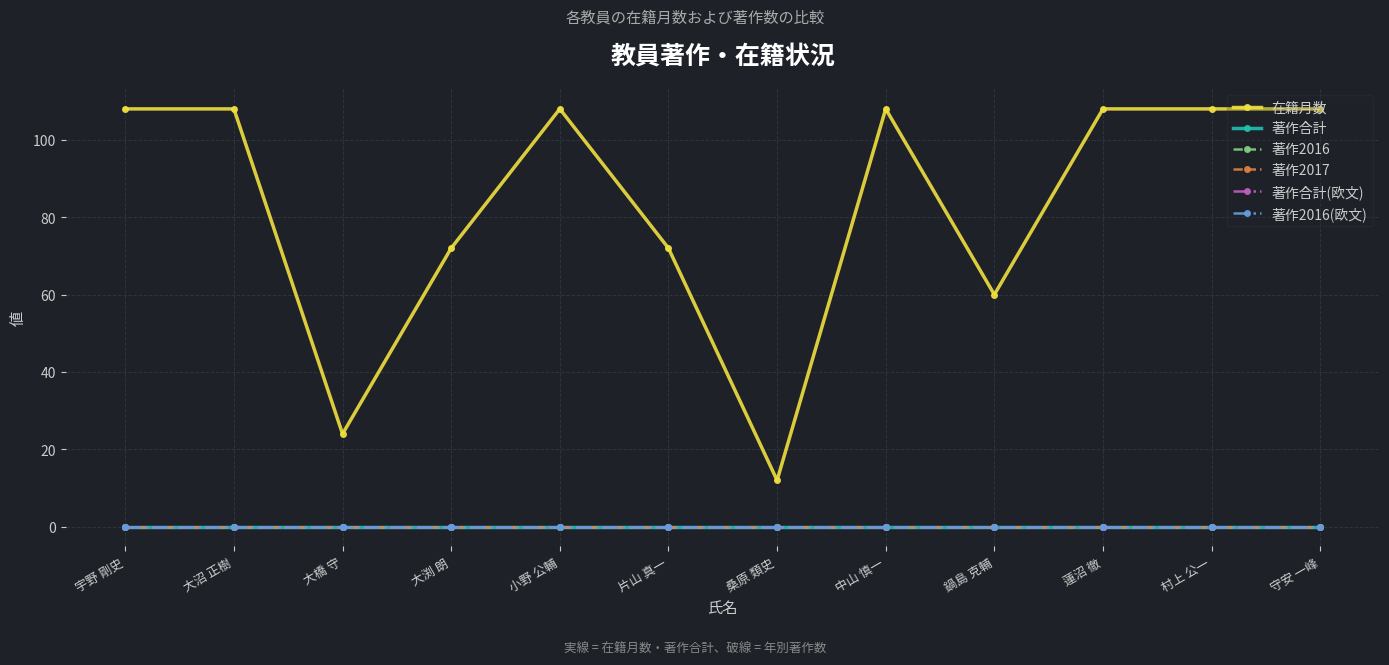

Which category has the lowest value across all series?

宇野 剛史